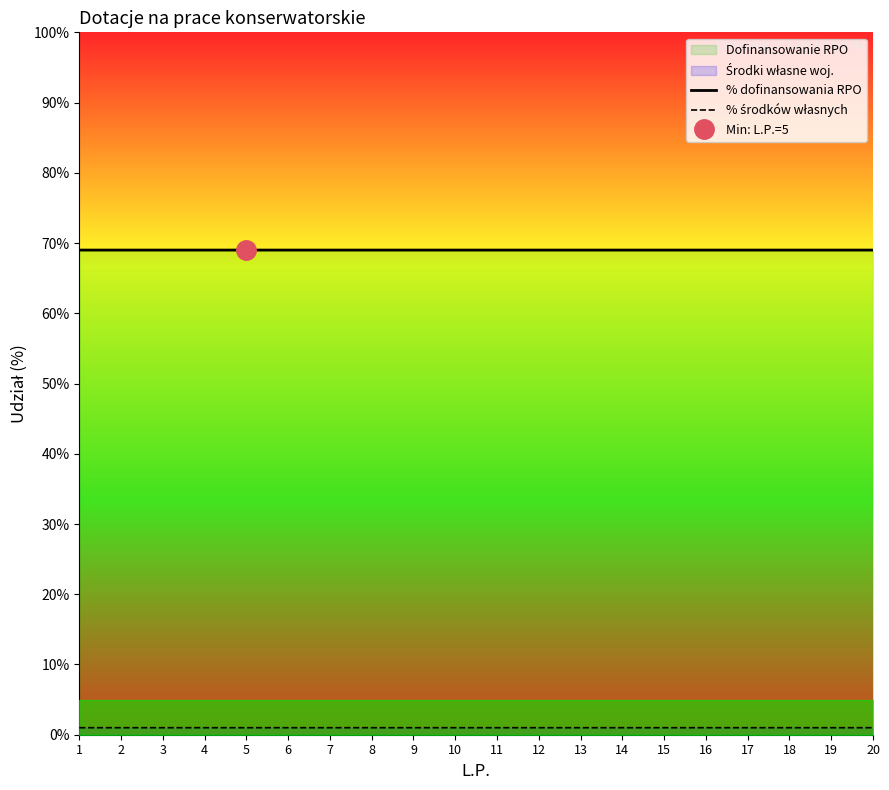

Which series has the largest total across all categories?

% dofinansowania RPO